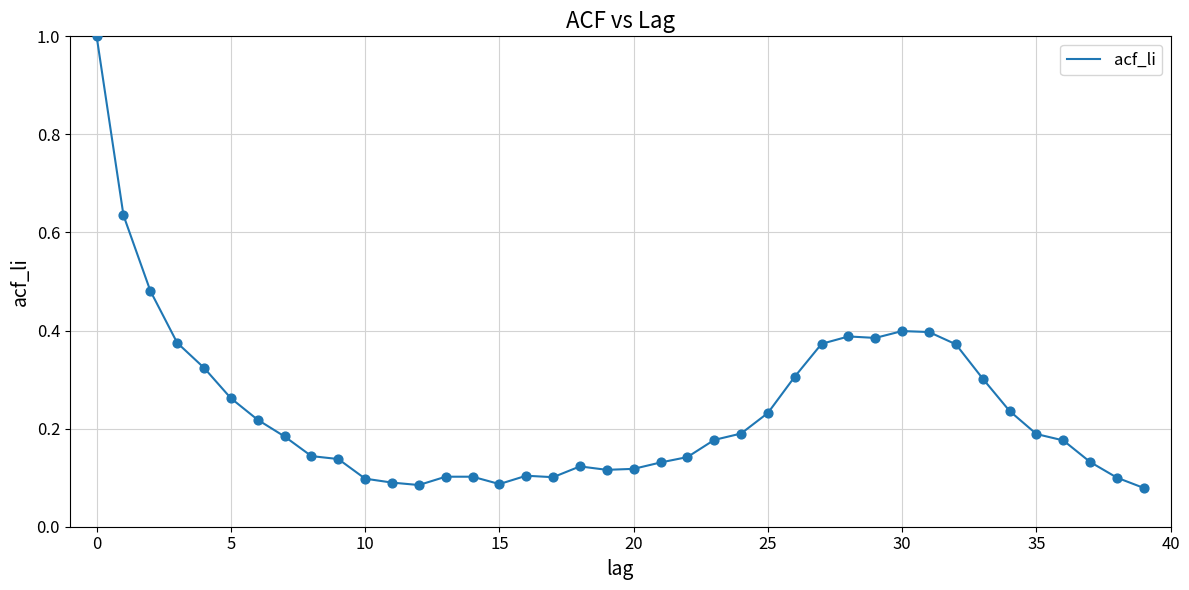

What is the maximum value shown in the chart?

1.0